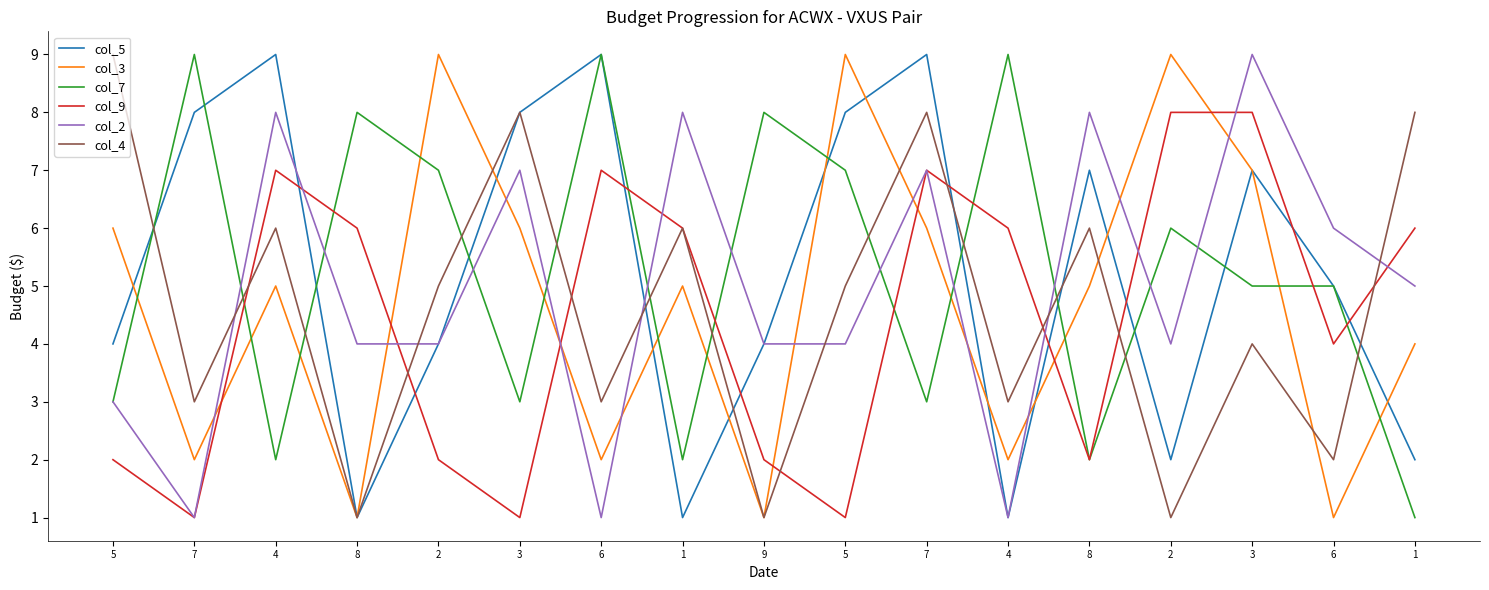

Which has a higher value, 6 or 1?

6